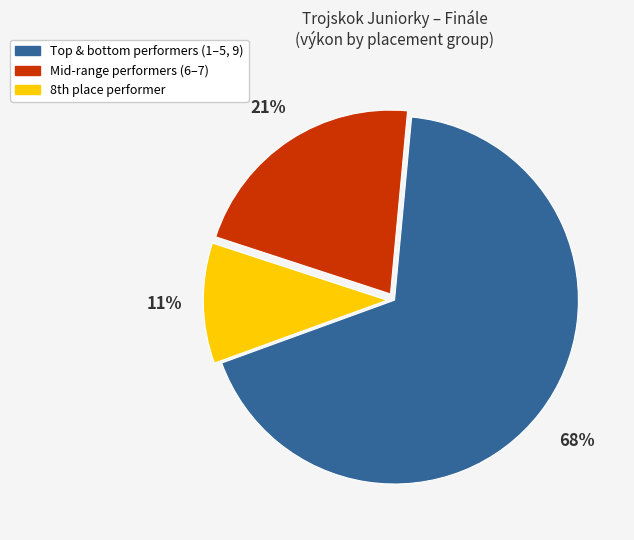

How many slices are in this pie chart?

3